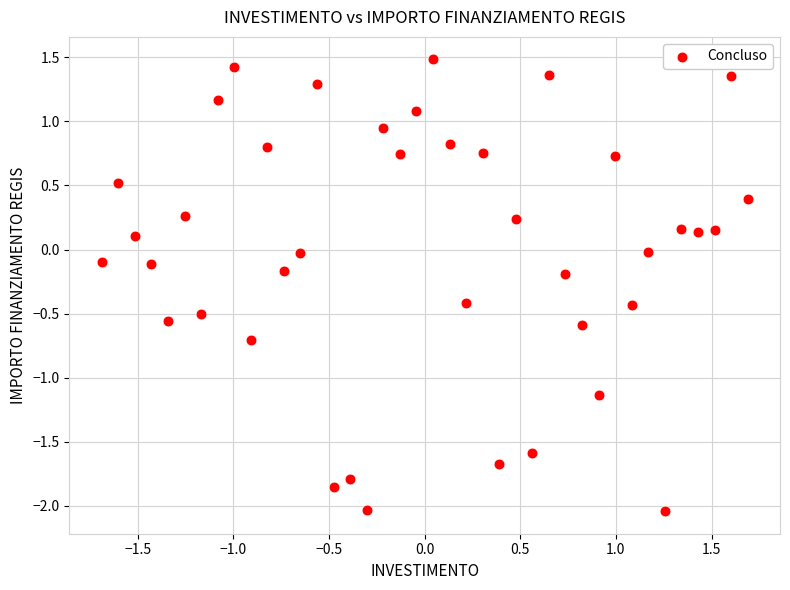

What is the range of Y values (max minus min)?

3.5